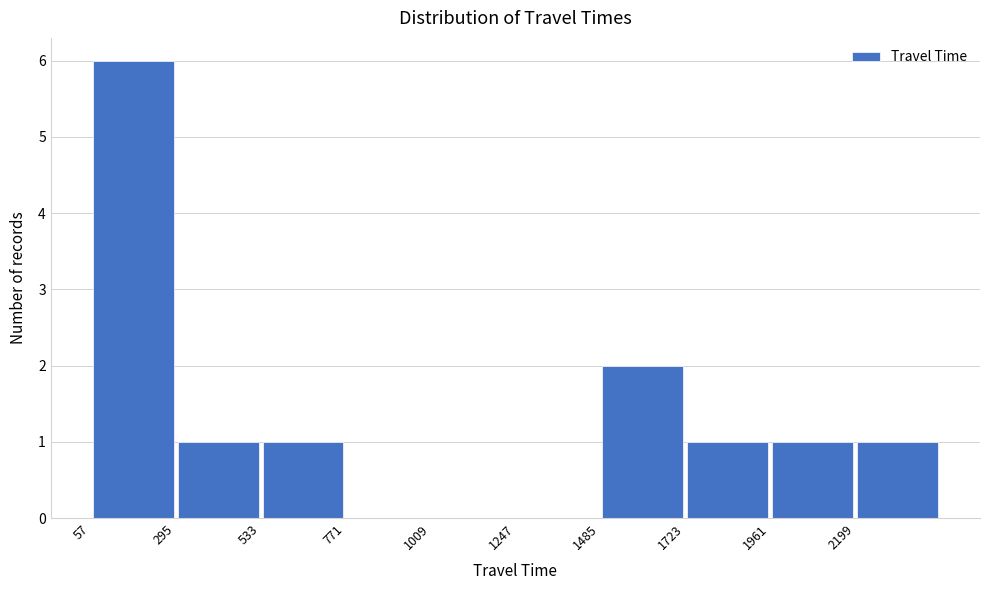

Reading left to right, list every bar in this chart as the range it spans on the x-axis followed by its height. Neither the bar edges nor the heights are printed on the chart, so give them approximately, as read against the axes.

50 to 300: 6
300 to 550: 1
550 to 750: 1
750 to 1000: 0
1000 to 1250: 0
1250 to 1500: 0
1500 to 1700: 2
1700 to 1950: 1
1950 to 2200: 1
2200 to 2450: 1